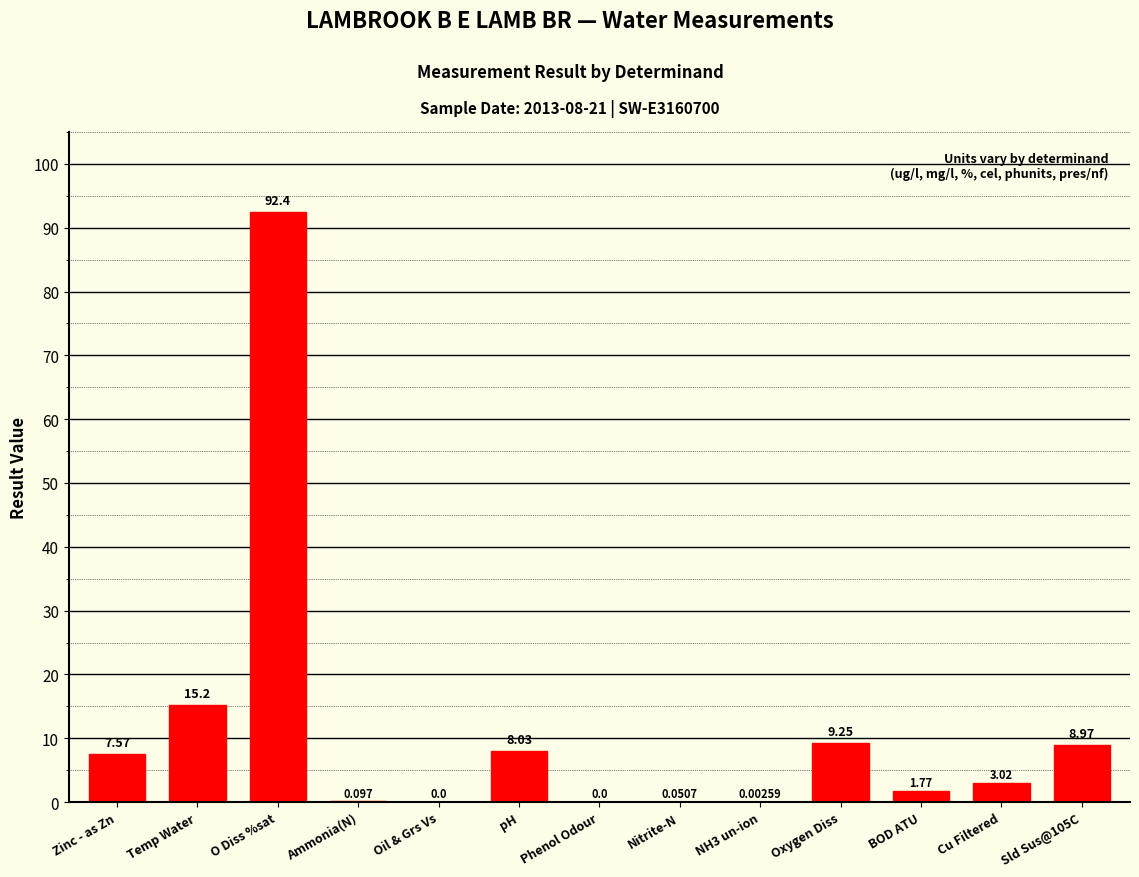

How many data points are above 3?

7